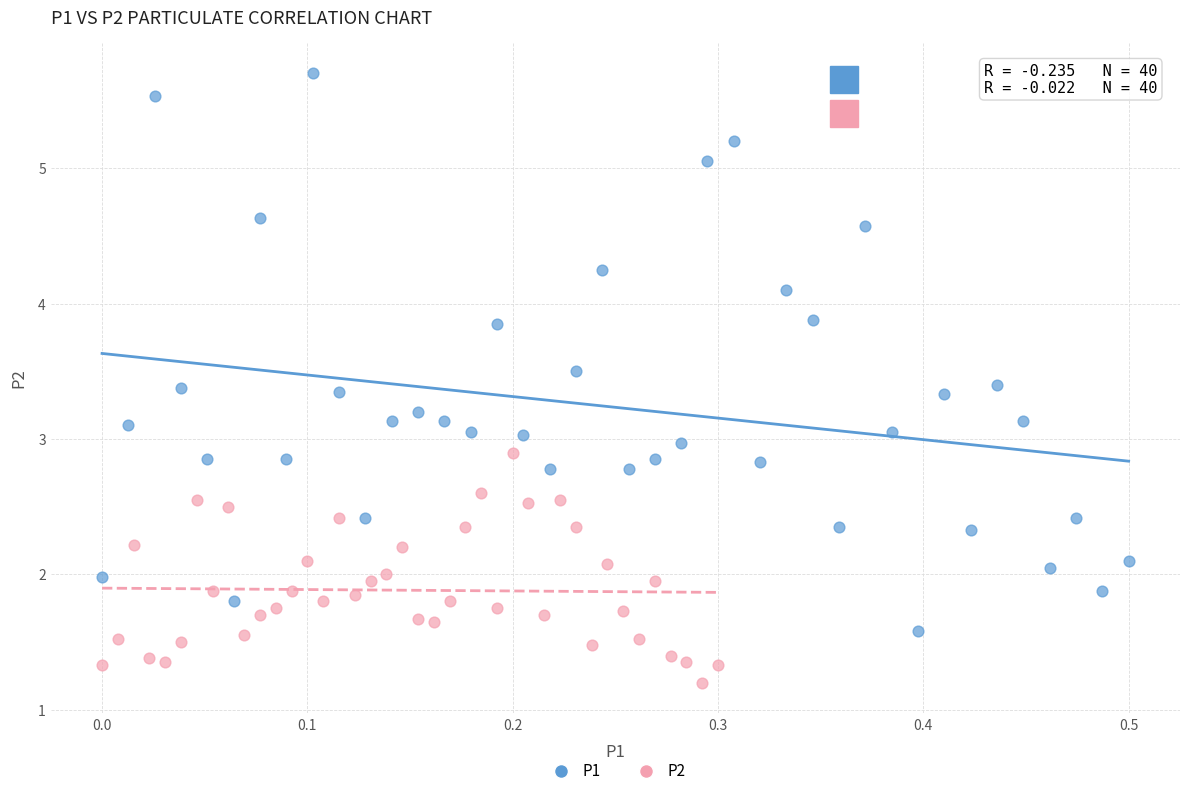

Which series has the largest Y range (max minus min)?

P1